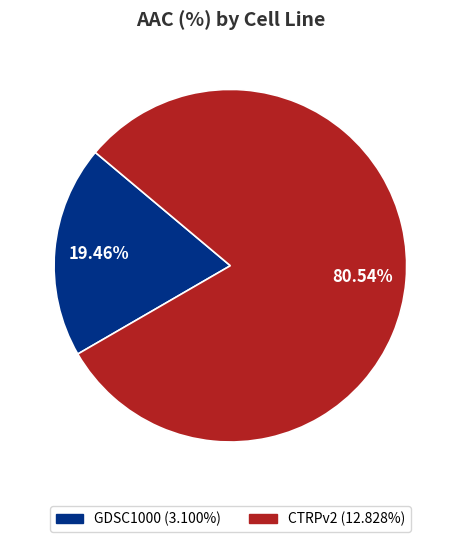

Which slice is the smallest?

GDSC1000